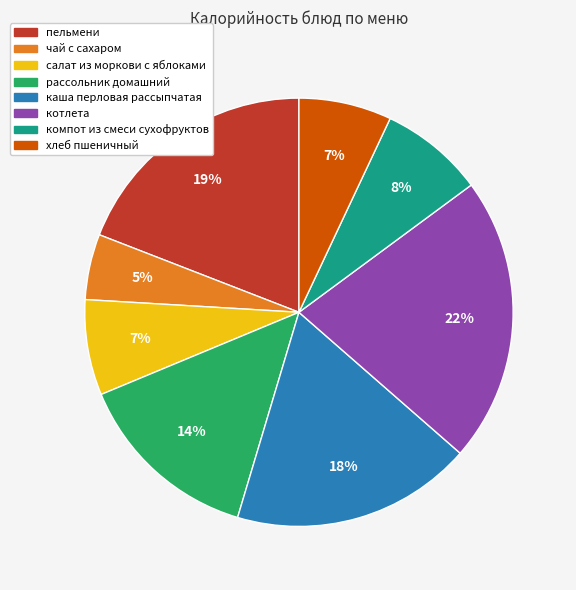

Approximately how many times larger is the value at пельмени compared to каша перловая рассыпчатая?

1.1